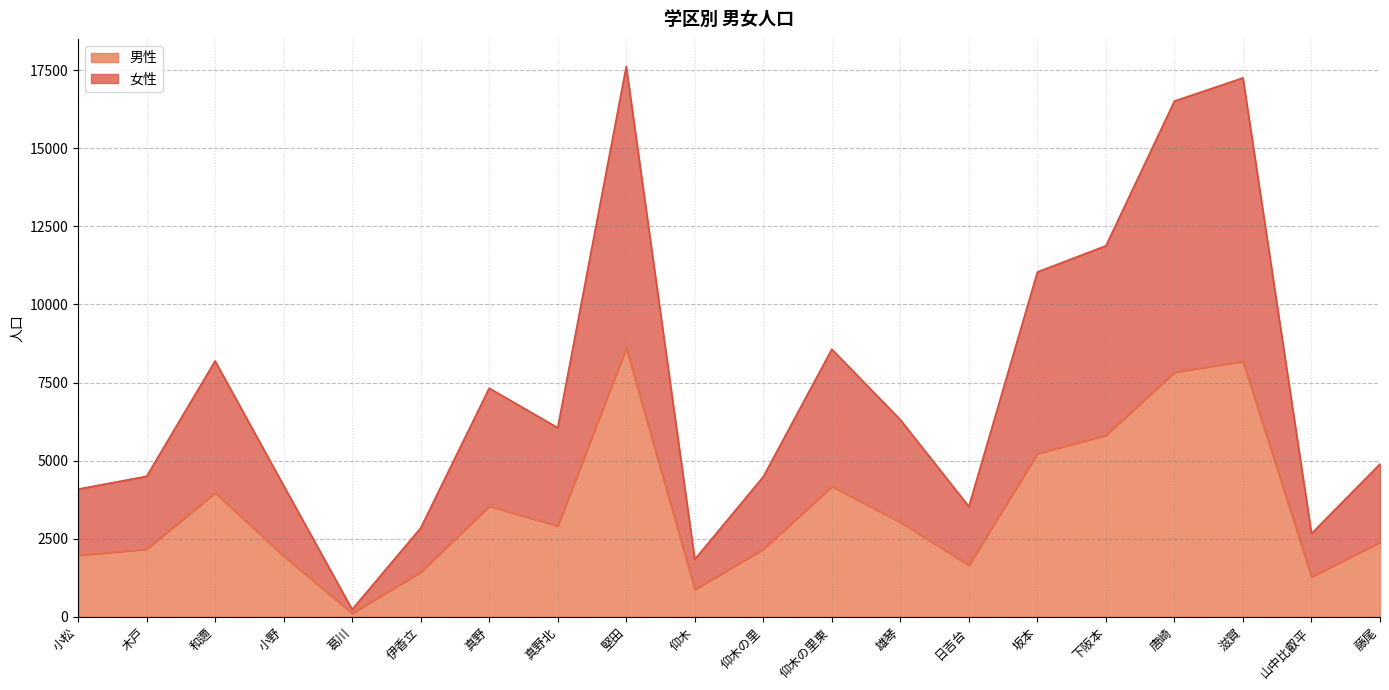

Reading right to left, transcribe all the data shown in this chart.

男性: 藤尾=2393	山中比叡平=1285	滋賀=8179	唐崎=7832	下阪本=5816	坂本=5228	日吉台=1655	雄琴=3030	仰木の里東=4173	仰木の里=2170	仰木=879	堅田=8608	真野北=2912	真野=3543	伊香立=1437	葛川=116	小野=1946	和邇=3975	木戸=2169	小松=1971
女性: 藤尾=4893	山中比叡平=2668	滋賀=17247	唐崎=16505	下阪本=11875	坂本=11037	日吉台=3532	雄琴=6309	仰木の里東=8567	仰木の里=4486	仰木=1841	堅田=17615	真野北=6053	真野=7318	伊香立=2844	葛川=240	小野=4204	和邇=8190	木戸=4498	小松=4089